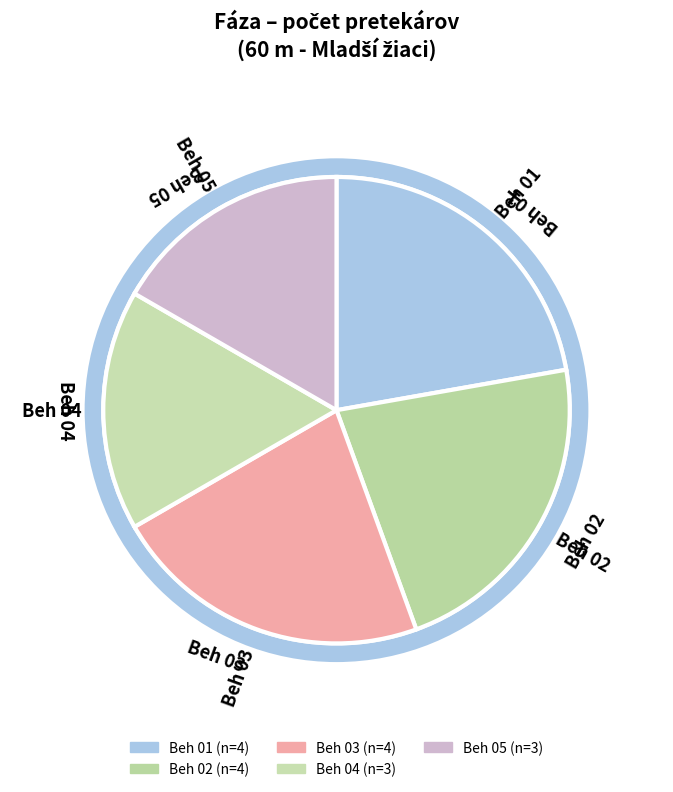

To the nearest percent, what is the difference between the largest and smallest slice percentages?

6%